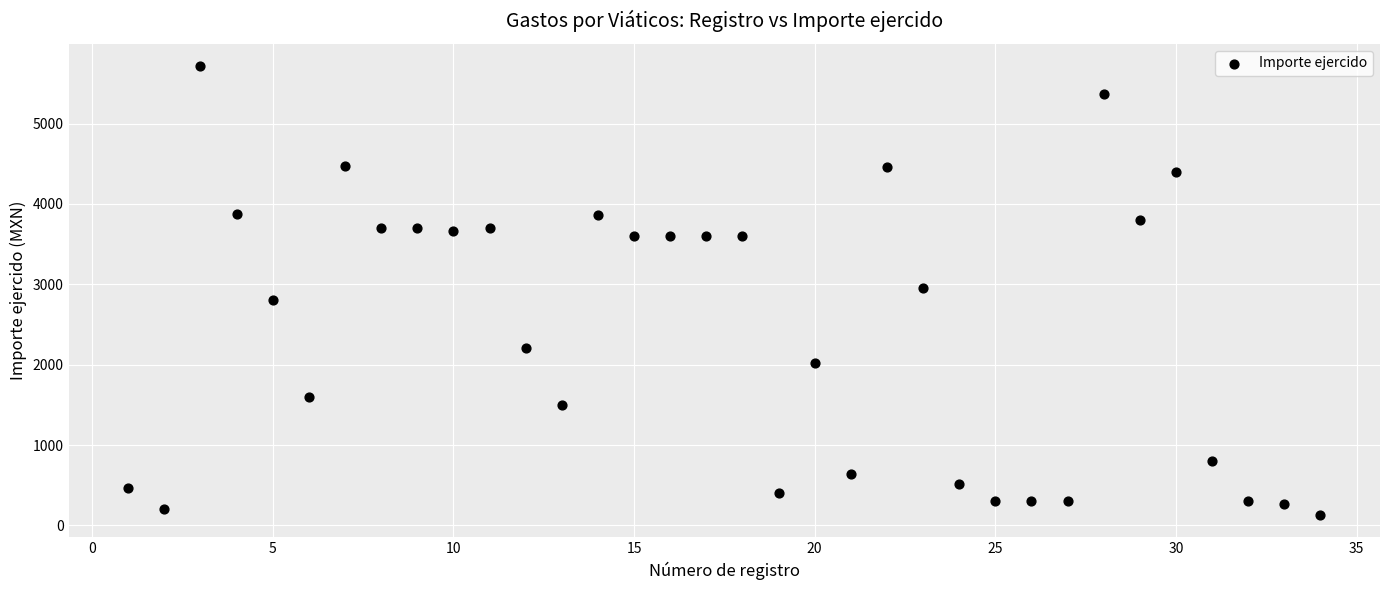

What is the range of X values (max minus min)?

33.0